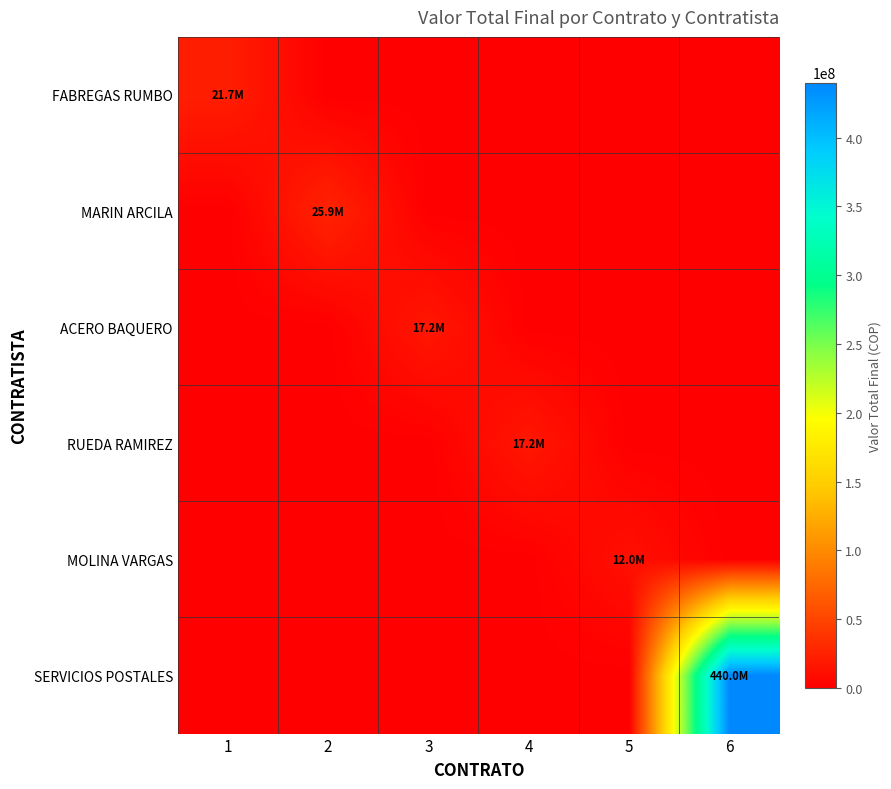

Reading left to right, list all the values displayed in this chart.

FABREGAS RUMBO: 1=21735000	2=0	3=0	4=0	5=0	6=0
MARIN ARCILA: 1=0	2=25852500	3=0	4=0	5=0	6=0
ACERO BAQUERO: 1=0	2=0	3=17235000	4=0	5=0	6=0
RUEDA RAMIREZ: 1=0	2=0	3=0	4=17235000	5=0	6=0
MOLINA VARGAS: 1=0	2=0	3=0	4=0	5=12000000	6=0
SERVICIOS POSTALES: 1=0	2=0	3=0	4=0	5=0	6=440000000